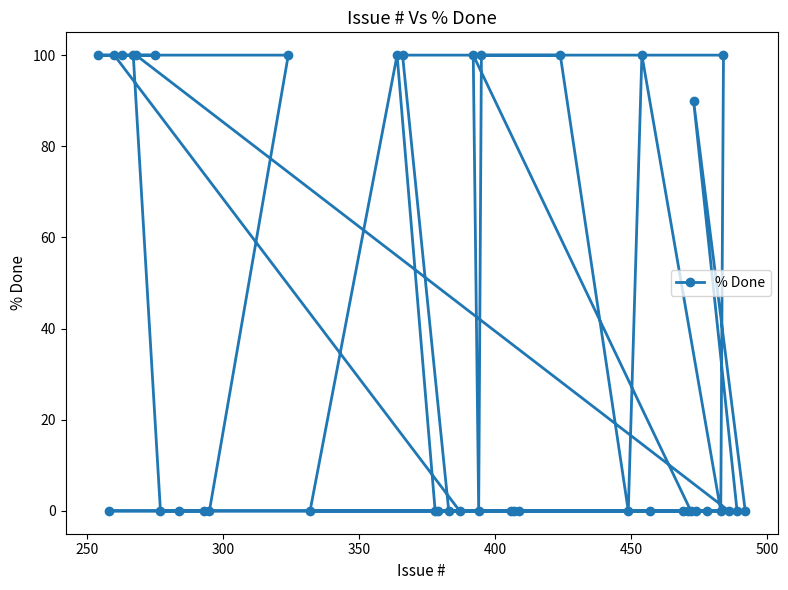

What is the sum of all values?

1490